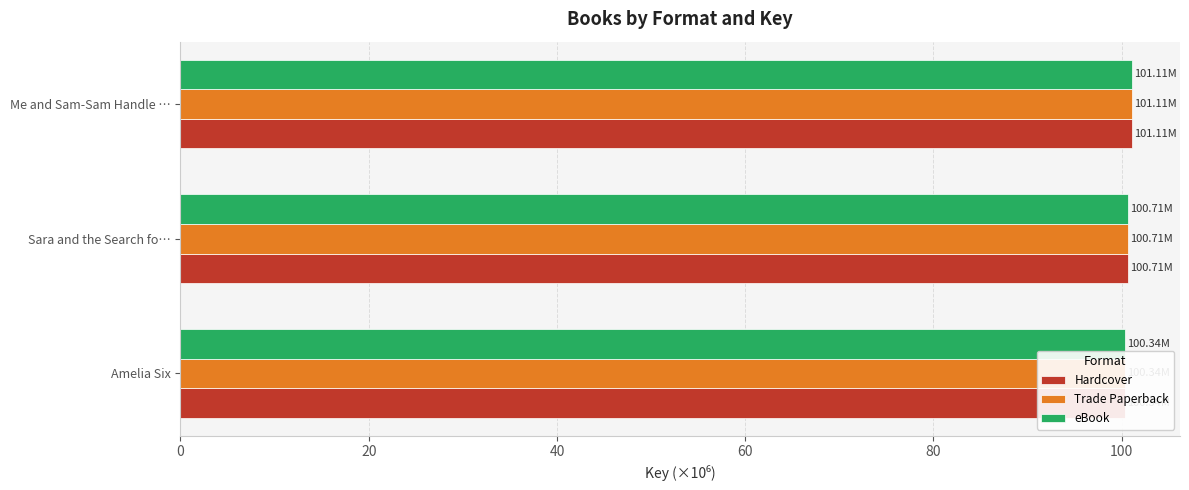

Which series has the widest spread of values?

Hardcover